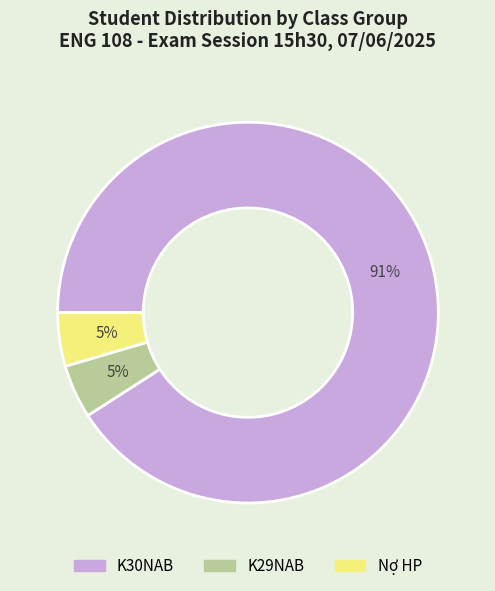

Does any single category account for the majority?

Yes